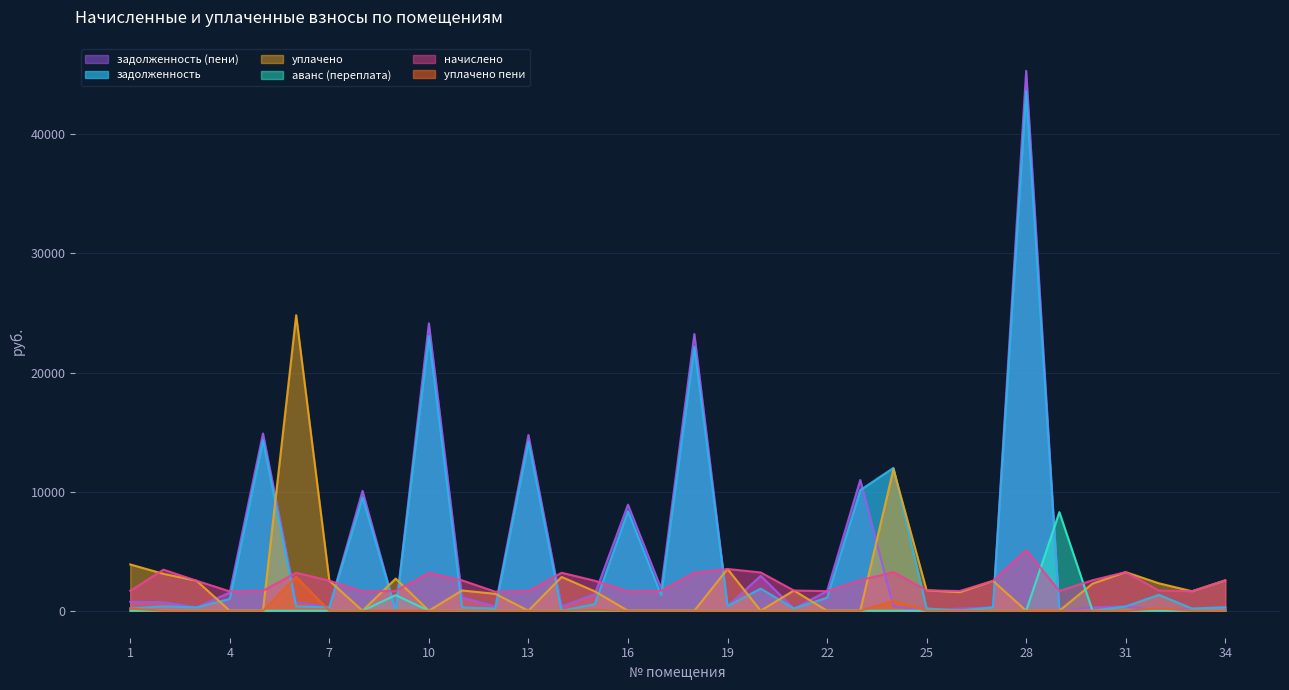

Is the value of задолженность at 33 greater than the value of задолженность (пени) at 3?

No